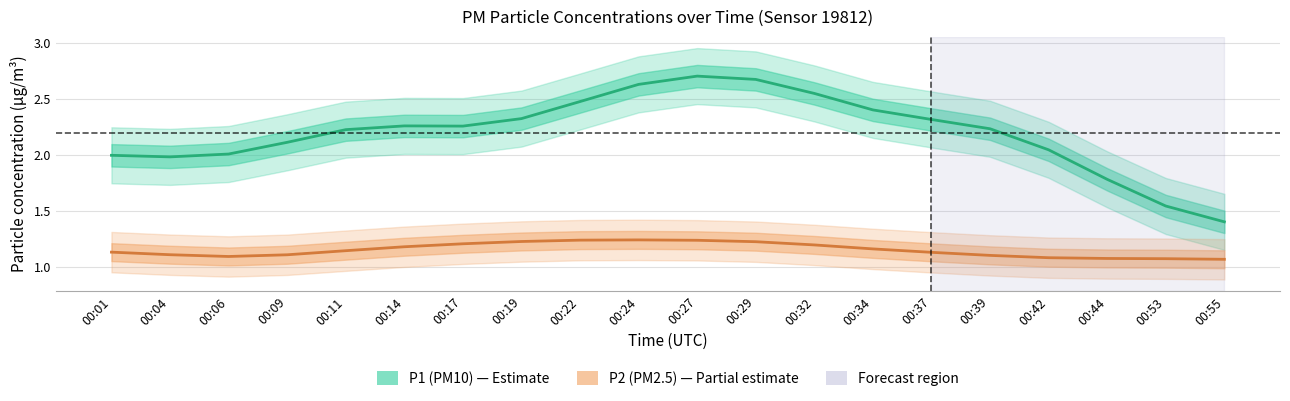

What is the difference between the maximum and second lowest values in the P1 (PM10) series?

1.2